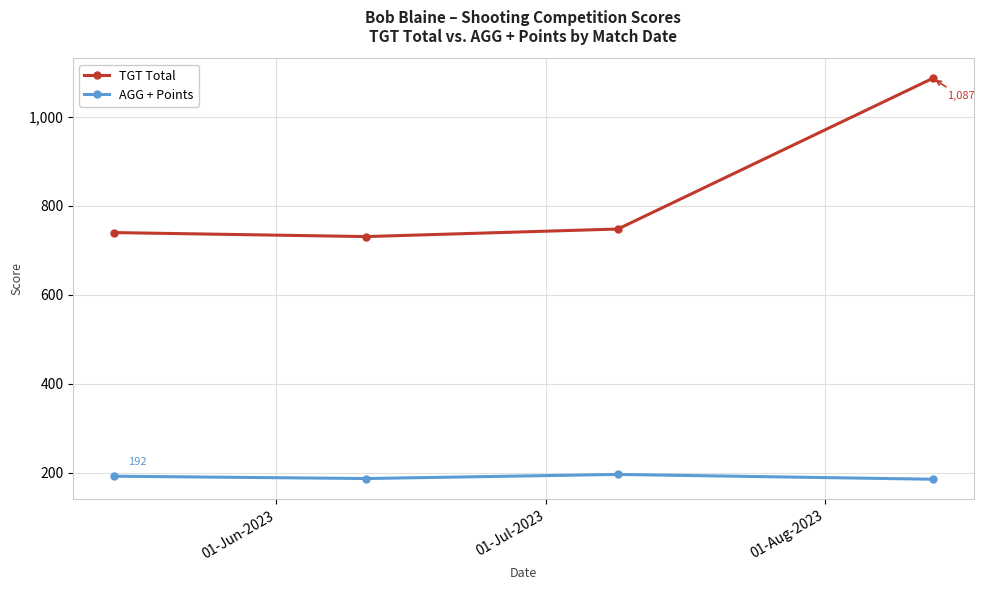

True or false: AGG + Points and TGT Total intersect in this chart.

False